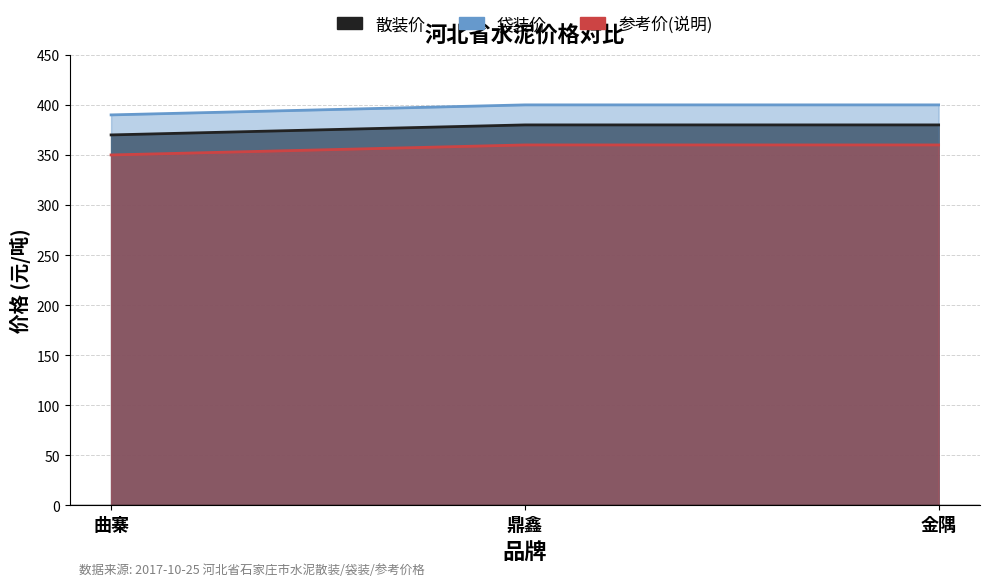

Is it true that 参考价(说明) equals 360 at 金隅?

True